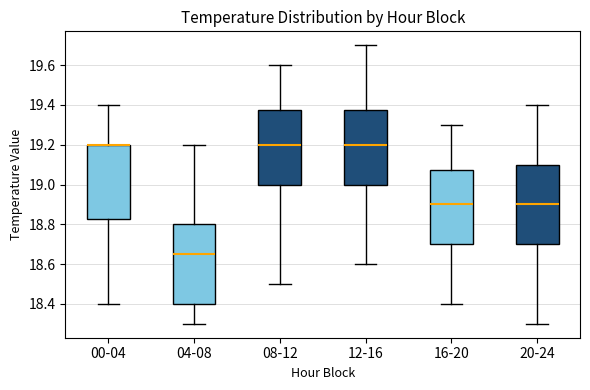

Reading left to right, read every box against the y-axis: the position of its median line, the range the box covers, and the ends of its whiskers. The values are not printed on the chart, so give them approximately, as read against the axis.

00-04: median 19.20 (drawn on the box's upper edge), box 18.82 to 19.20, whiskers 18.40 to 19.40
04-08: median 18.66, box 18.40 to 18.80, whiskers 18.30 to 19.20
08-12: median 19.20, box 19.00 to 19.38, whiskers 18.50 to 19.60
12-16: median 19.20, box 19.00 to 19.38, whiskers 18.60 to 19.70
16-20: median 18.90, box 18.70 to 19.08, whiskers 18.40 to 19.30
20-24: median 18.90, box 18.70 to 19.10, whiskers 18.30 to 19.40